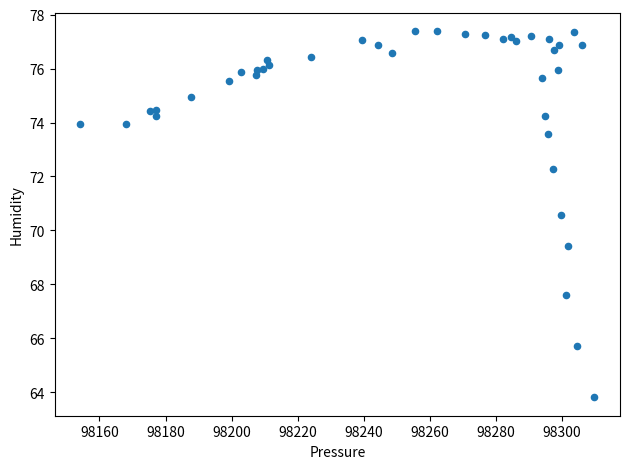

What is the range of X values (max minus min)?

155.5